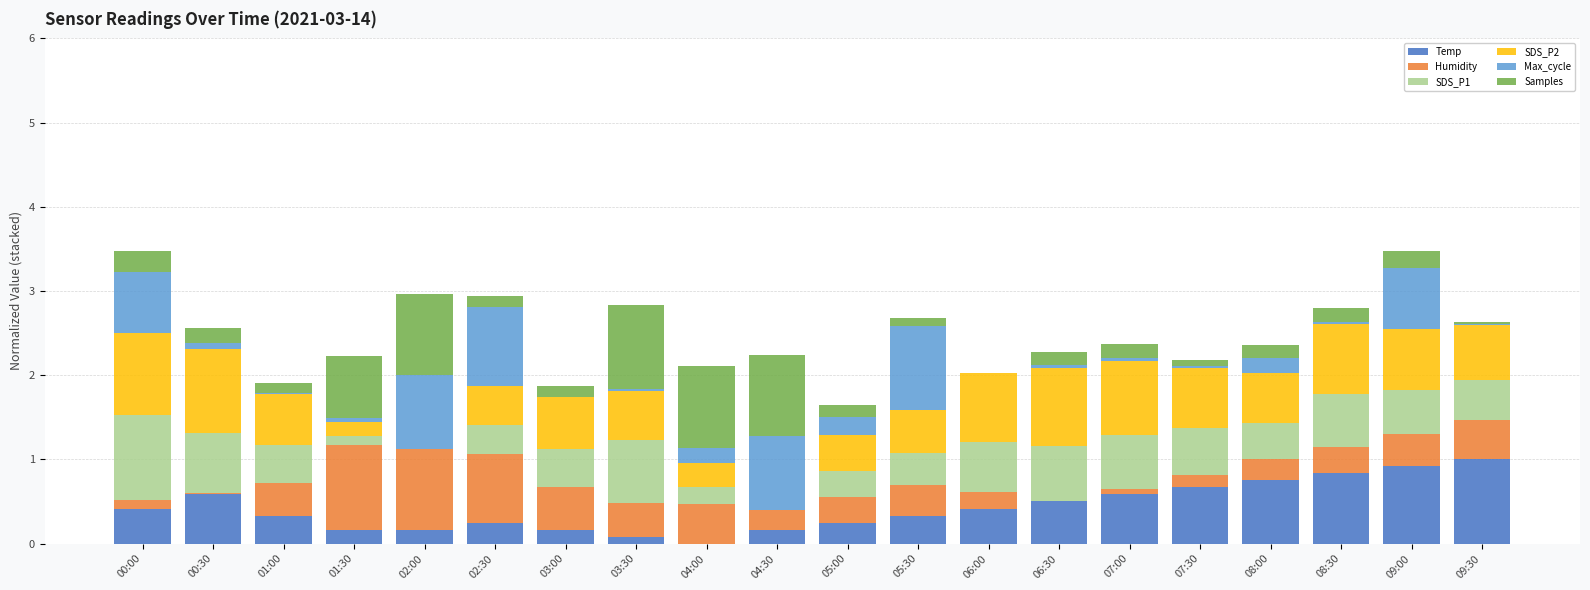

Count the number of data series in this chart.

6